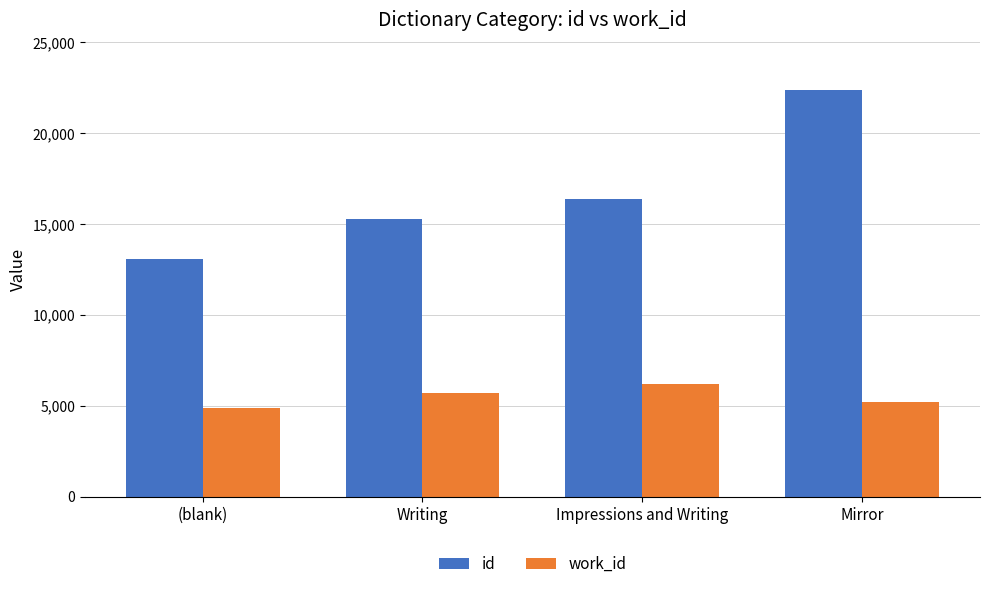

True or false: work_id has a value of 5192 at Mirror.

True